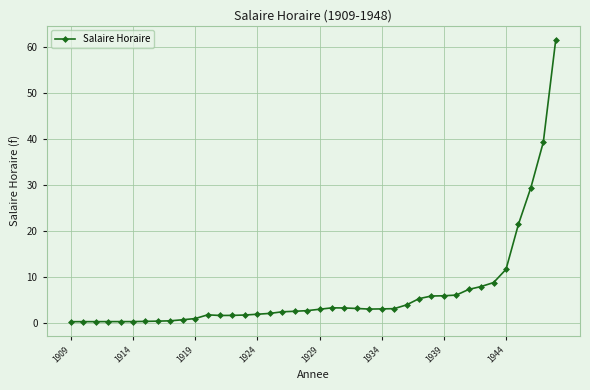

What is the average value?

6.5